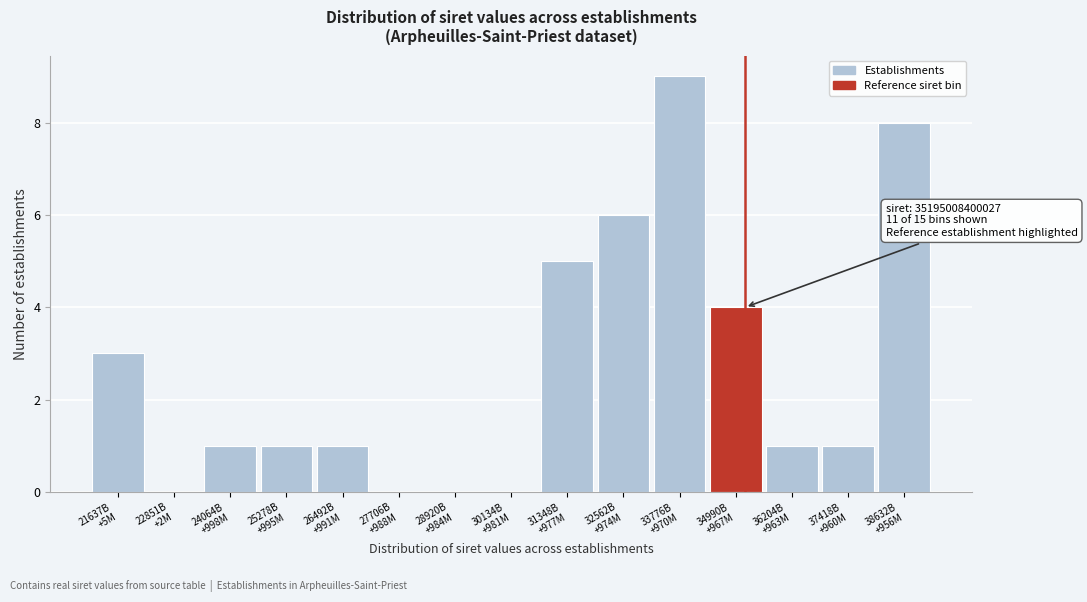

What is the sum of all values?

40